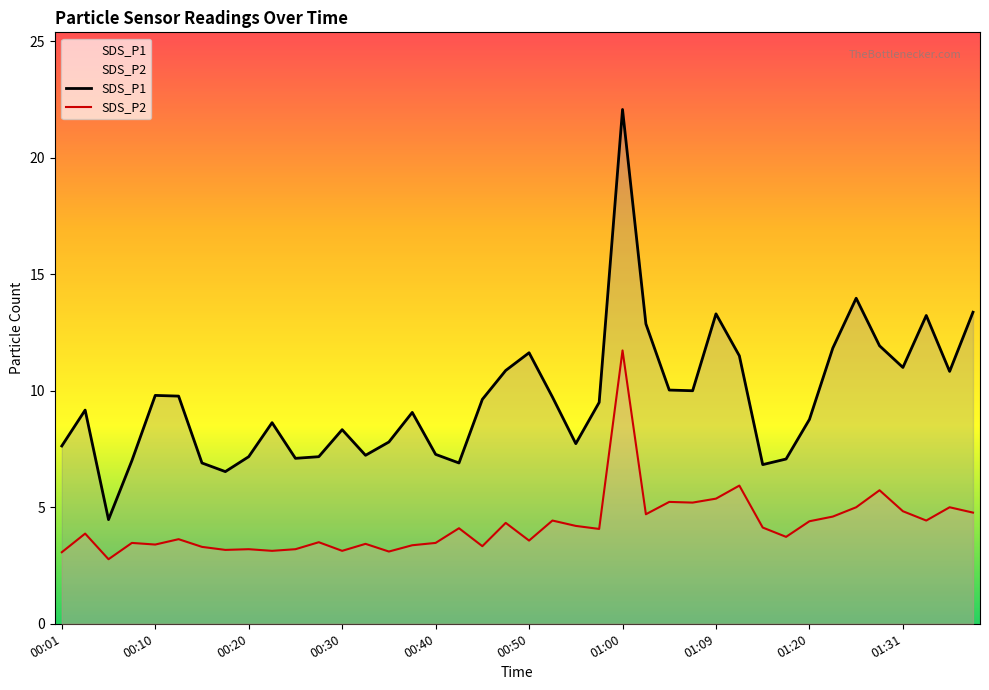

What are all the series names shown in the legend?

SDS_P1, SDS_P2